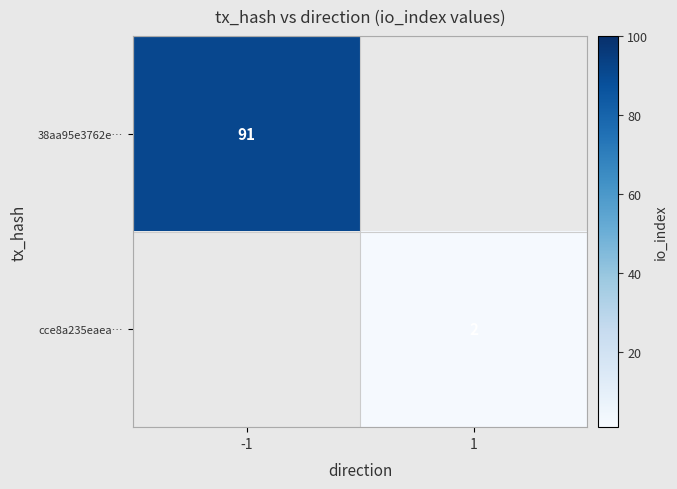

The 38aa95e3762e… series shows 157 at -1. True or false?

False